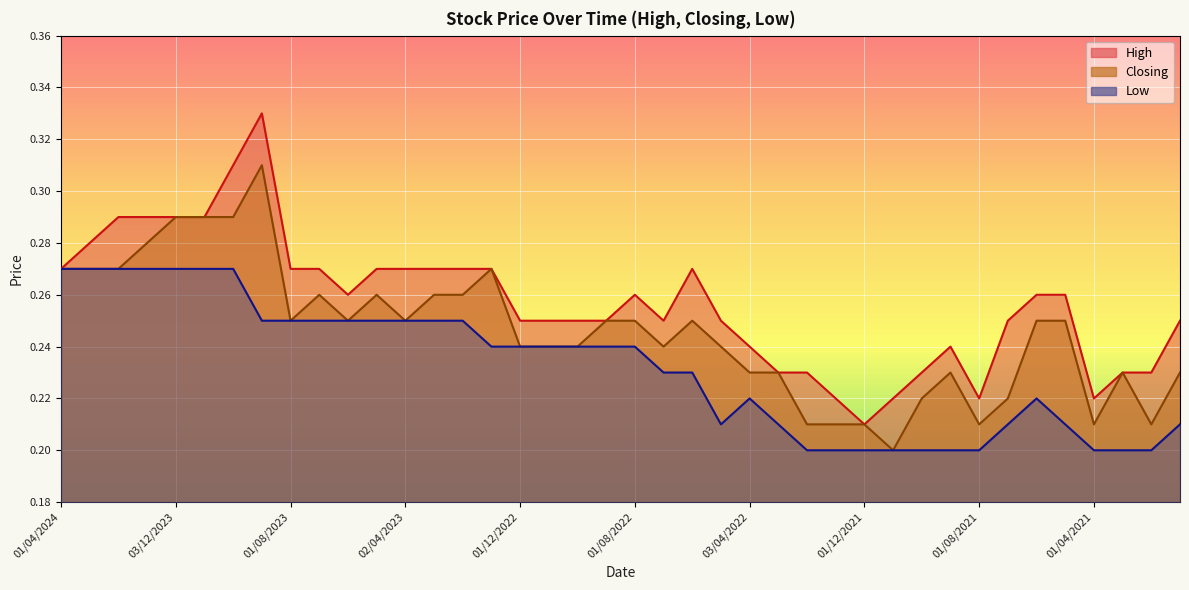

Which series has the widest spread of values?

High